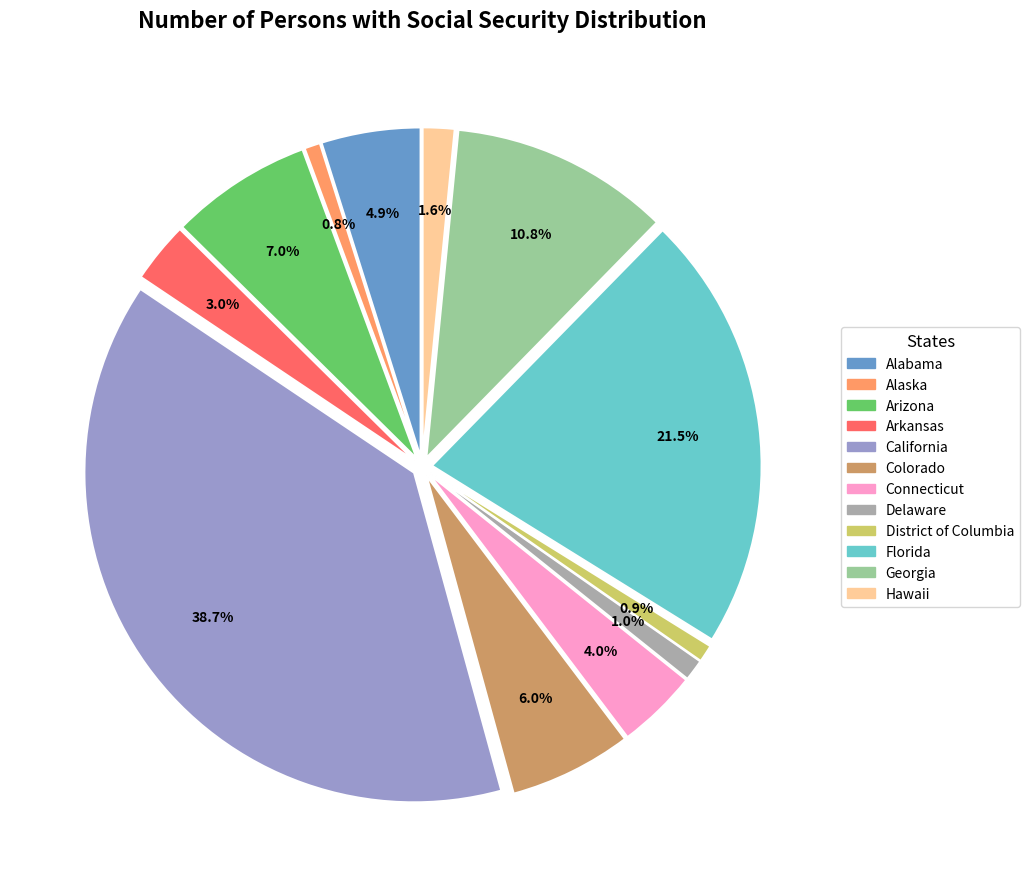

Combined, what portion of the pie is Arkansas and Colorado?

9.0%